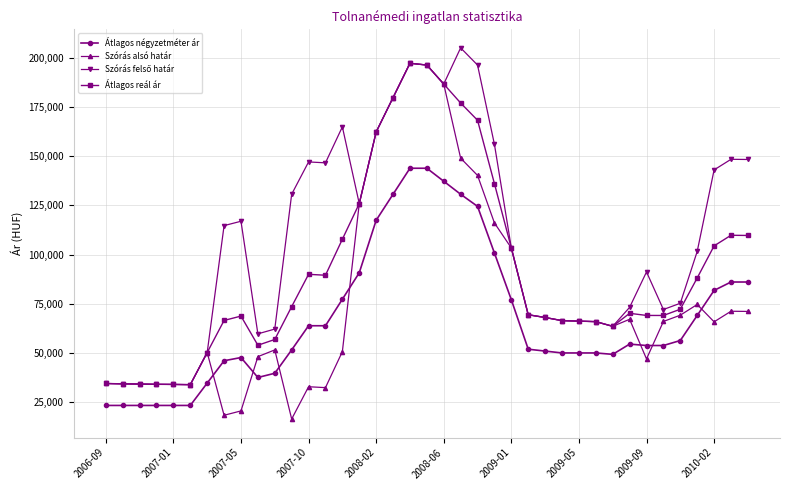

Count the number of data series in this chart.

4